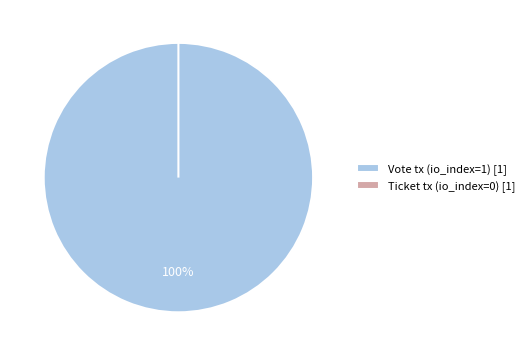

What is the total percentage of Ticket and Vote?

100.0%